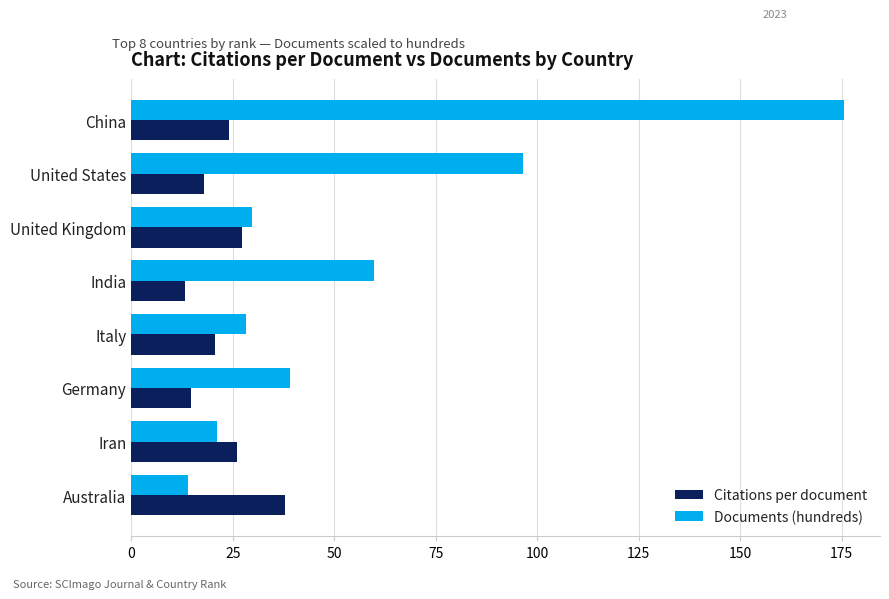

True or false: Documents (hundreds) has a value of 29.8 at United Kingdom.

True